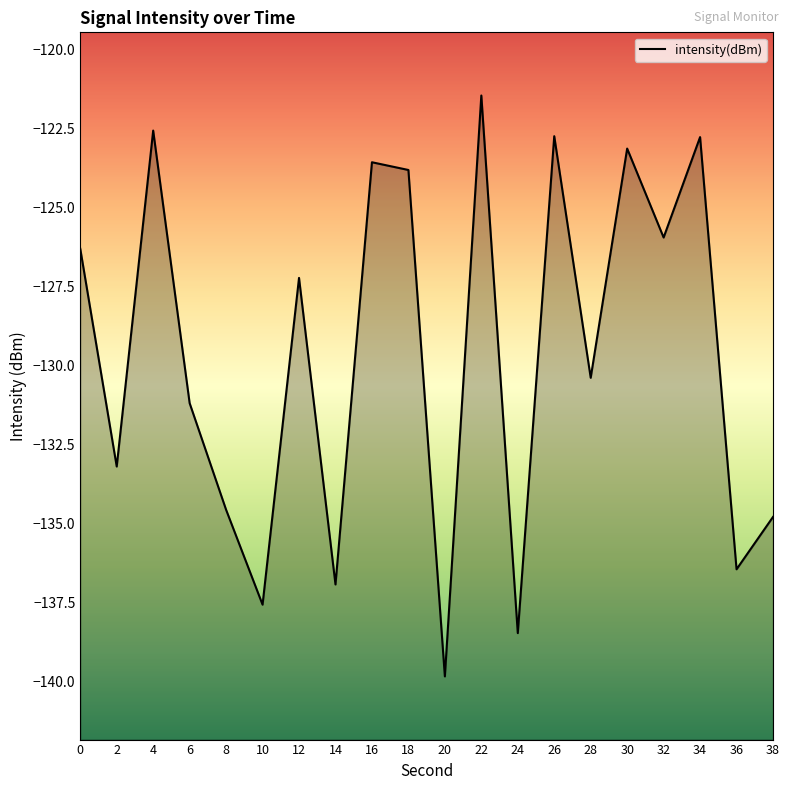

True or false: the data has more than 2 interior local peaks.

True